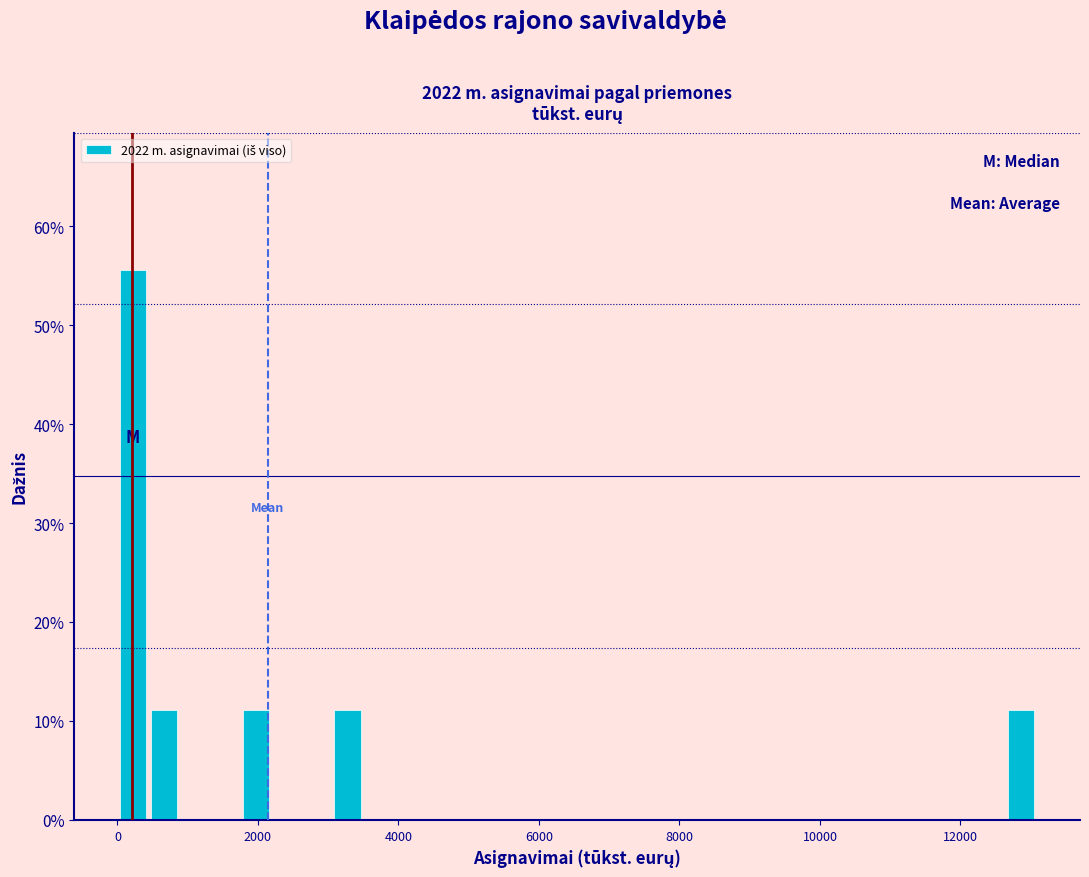

Around what value on the x-axis is the tallest bar? Give the approximate position of its centre, as read against the axis.

200